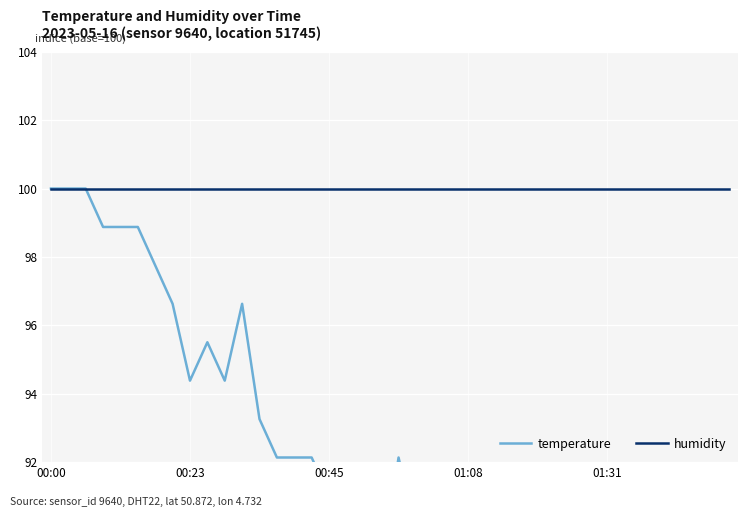

True or false: humidity has more than 0 points higher than both neighbors.

False